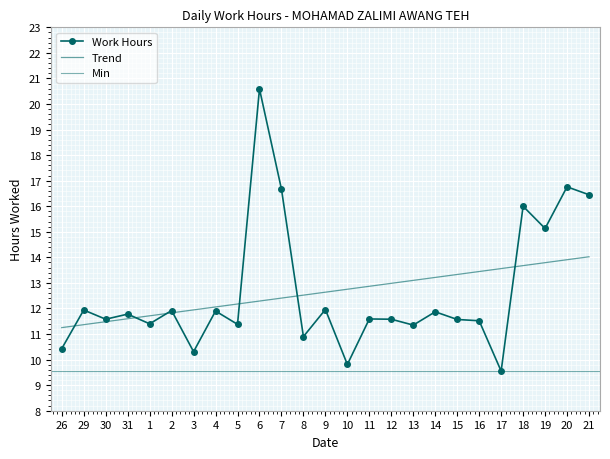

The chart shows a value of 18.7 at 16. True or false?

False